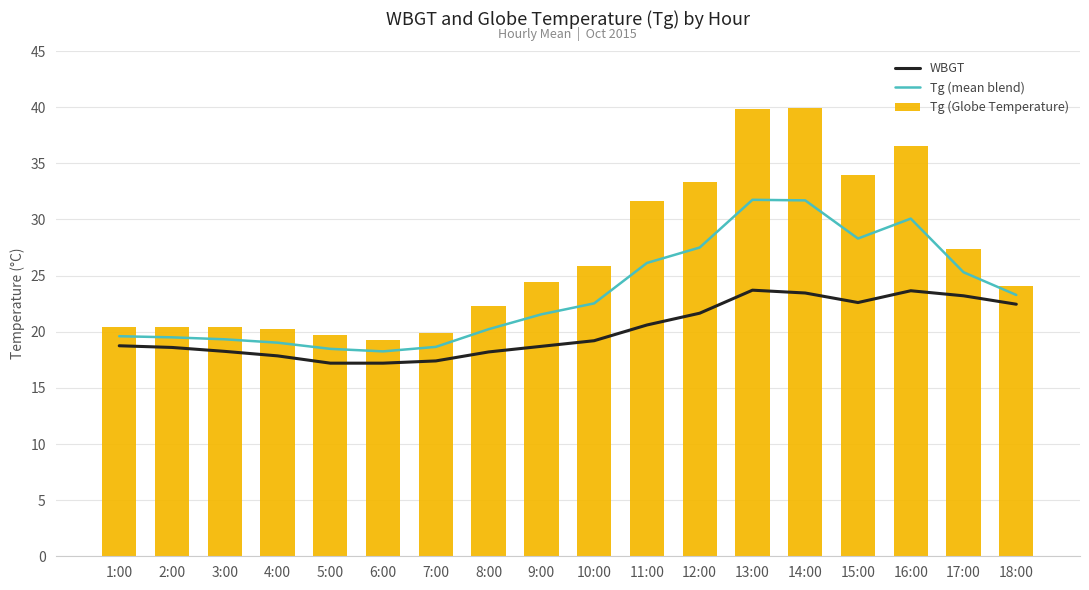

Read the Tg (Globe Temperature) value at 15:00.

34.0